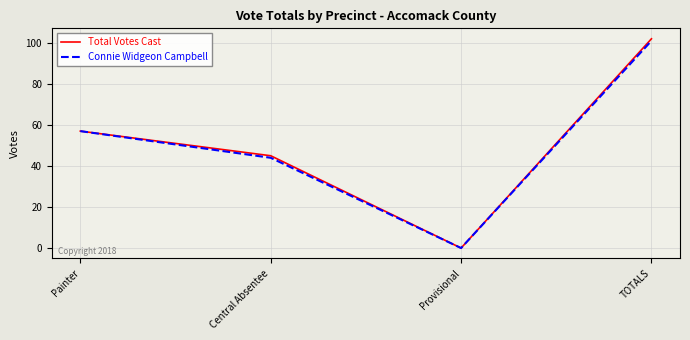

List the series in order of their peak value, highest first.

Total Votes Cast, Connie Widgeon Campbell